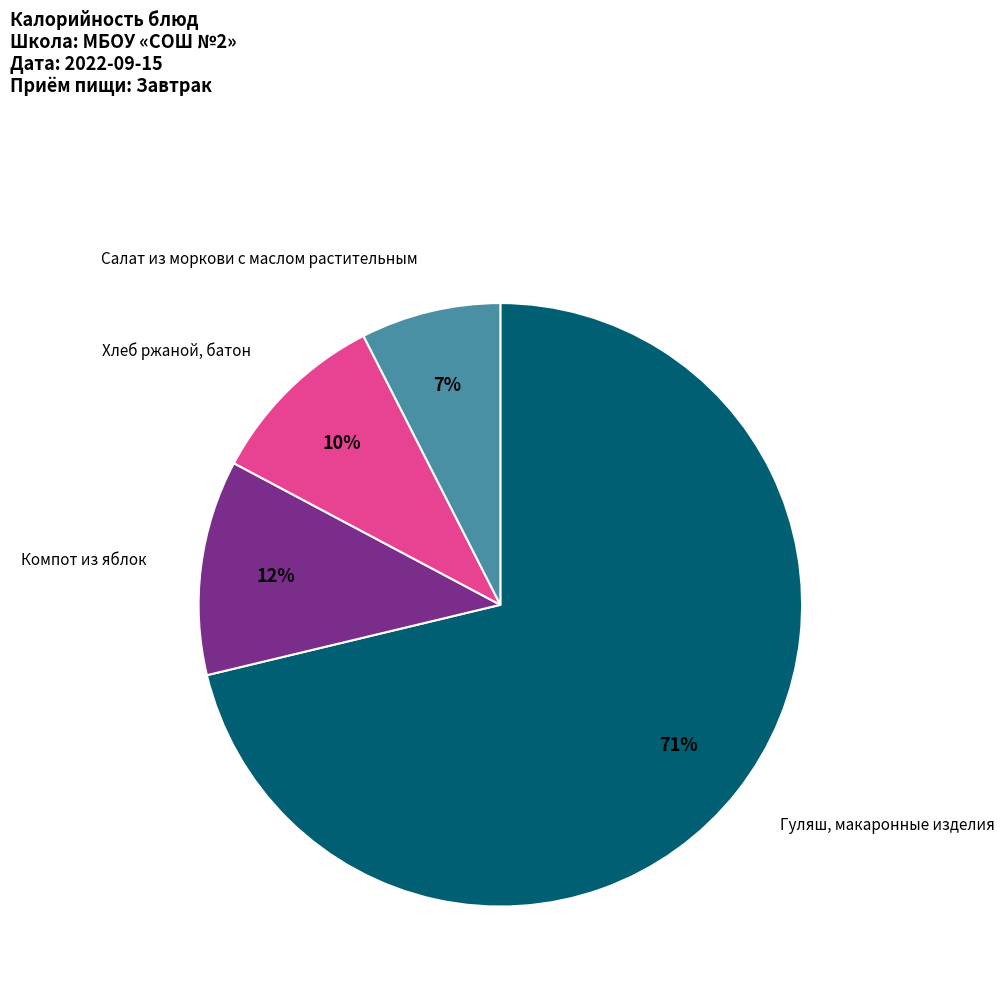

Is there a majority slice in this chart?

Yes